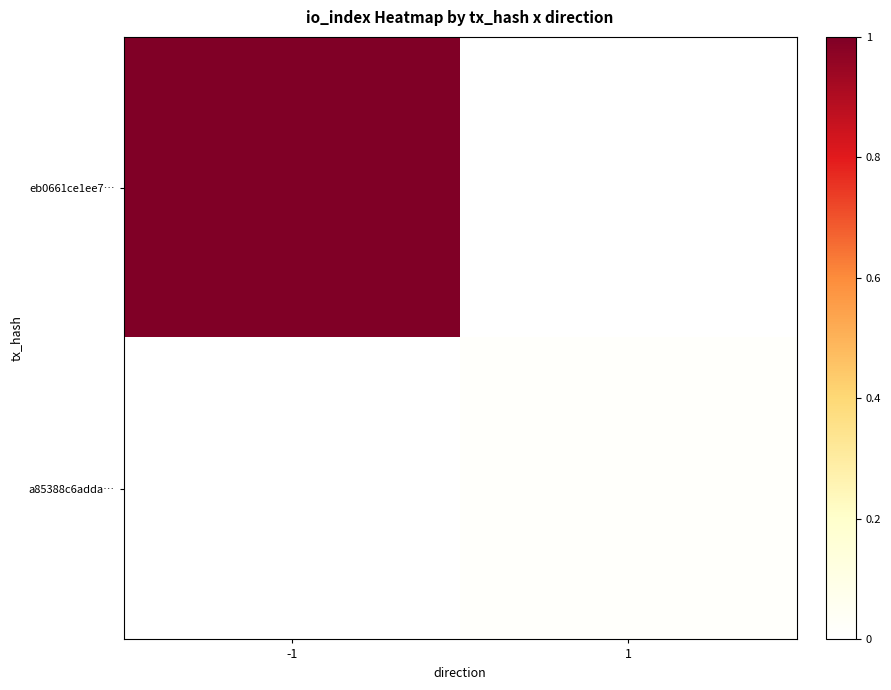

List the series in order of their overall mean, lowest first.

a85388c6adda…, eb0661ce1ee7…